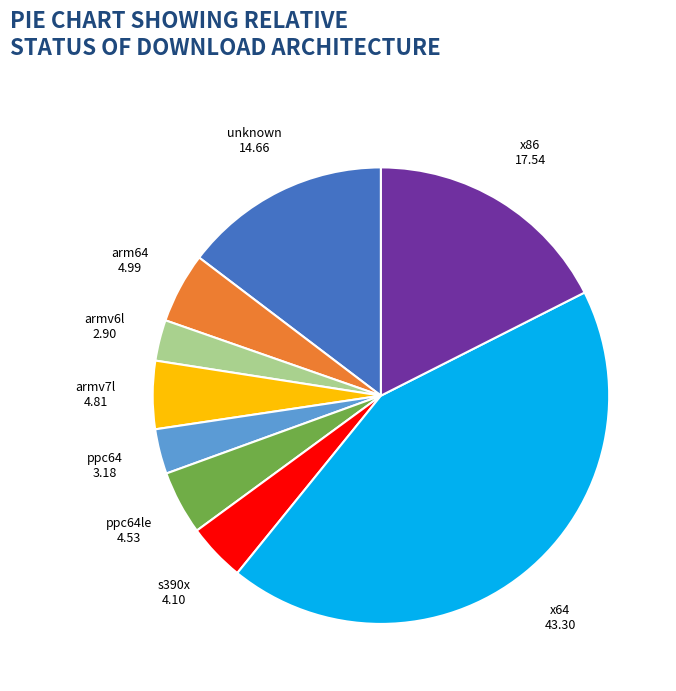

Is there any slice that represents more than half of the pie?

No